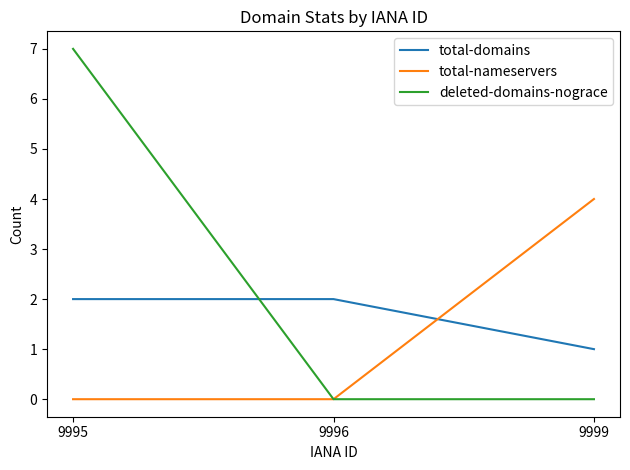

Count the deleted-domains-nograce values in the range 0 to 7.

3